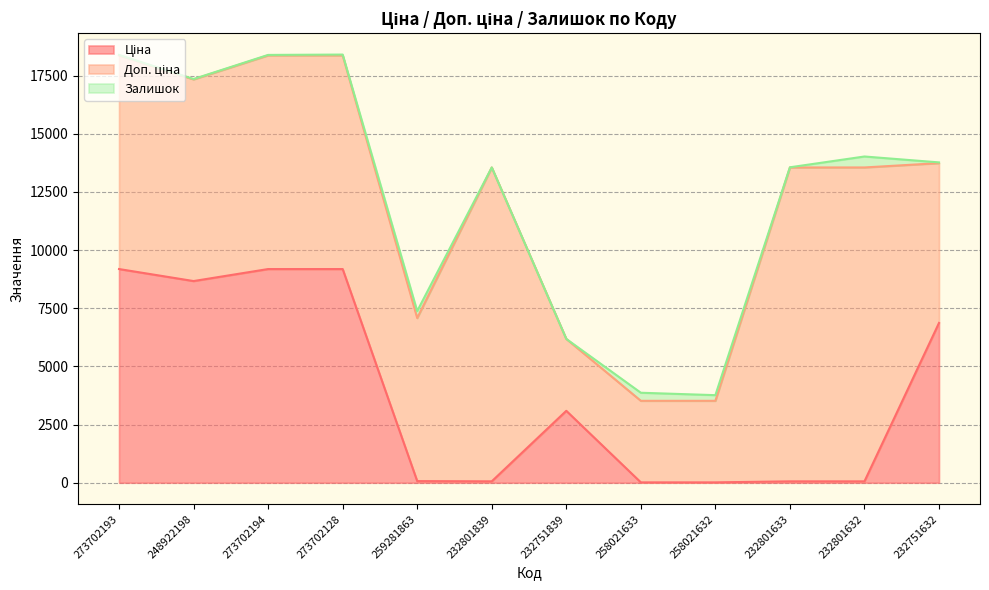

True or false: Залишок and Доп. ціна cross at least once.

False